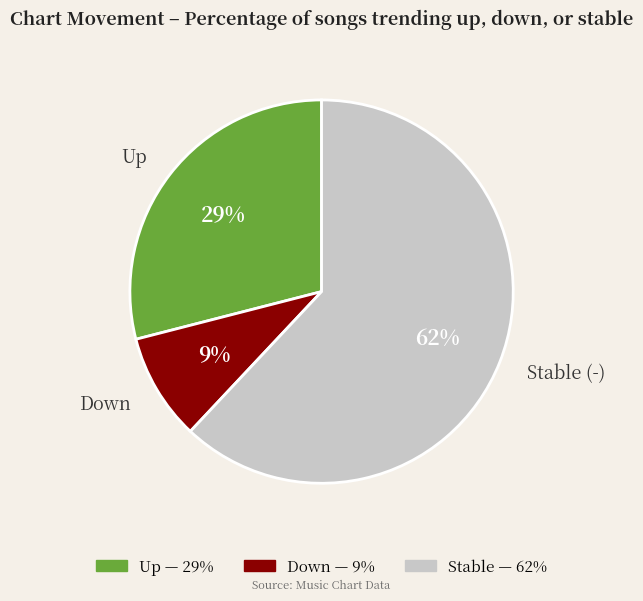

Which has a higher value, Down or Stable (-)?

Stable (-)